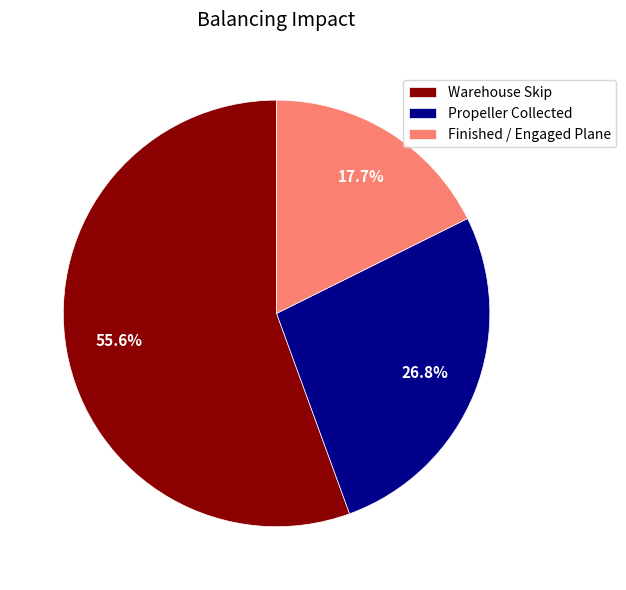

What is the largest slice in the pie chart?

Warehouse Skip